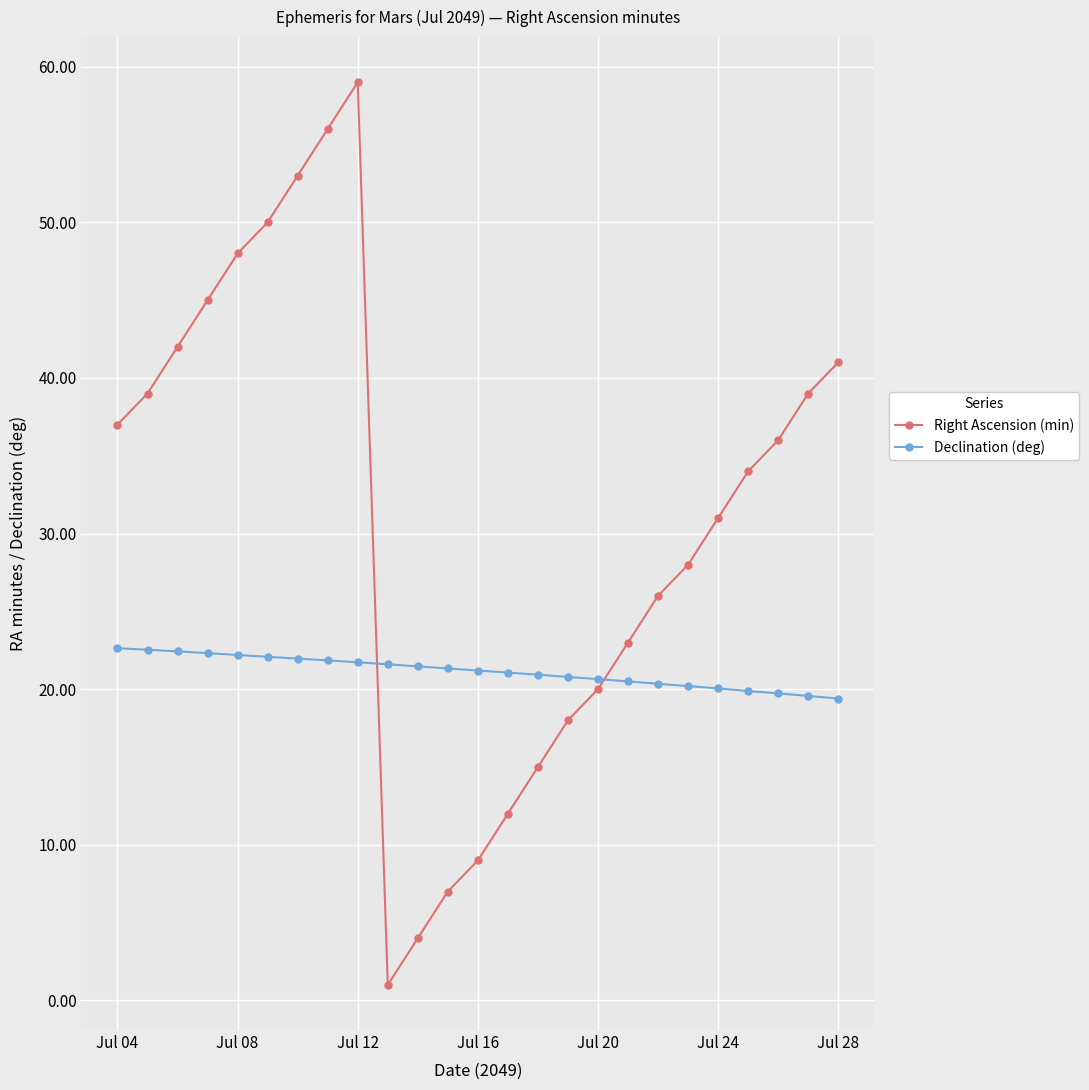

What is the value of the Right Ascension (min) point at the 13th from the left?

9.0